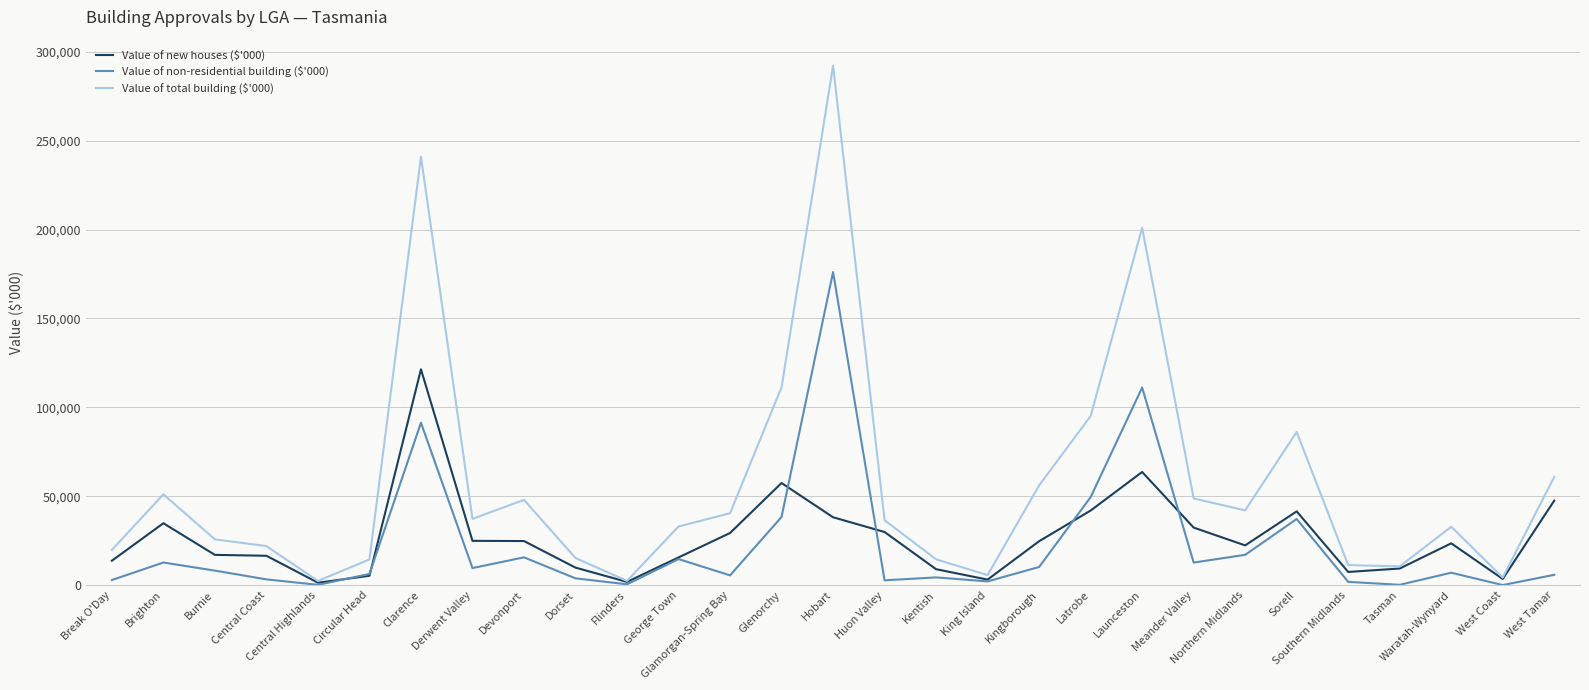

At which category is the sum across all series the highest?

Hobart